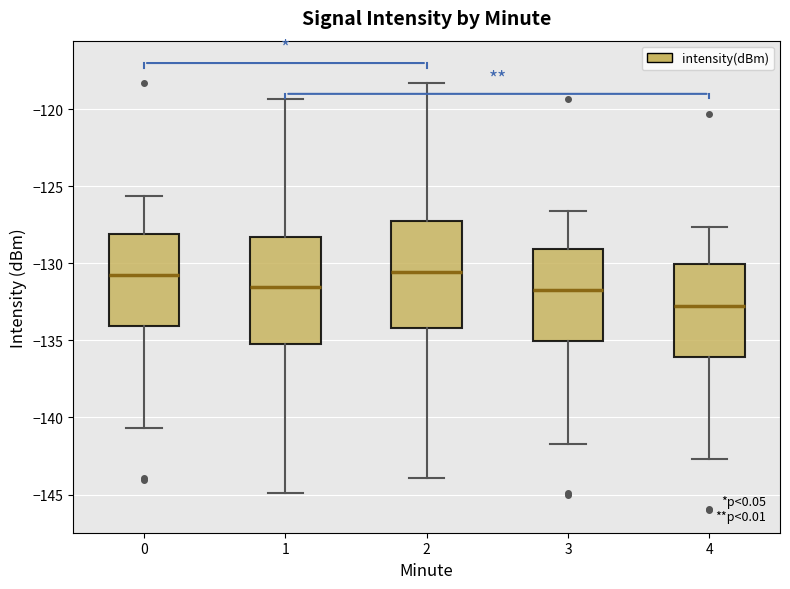

Where is the upper edge of the box at x = 3 on the y-axis? The values are not printed on the chart, so give them approximately, as read against the axis.

-129.0